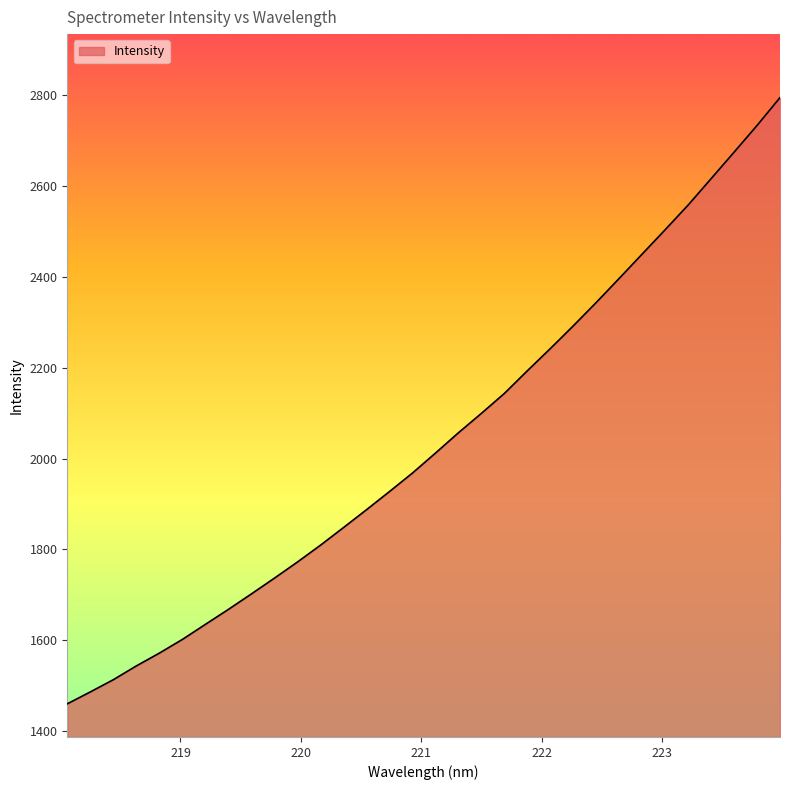

What is the greatest value displayed?

2794.7